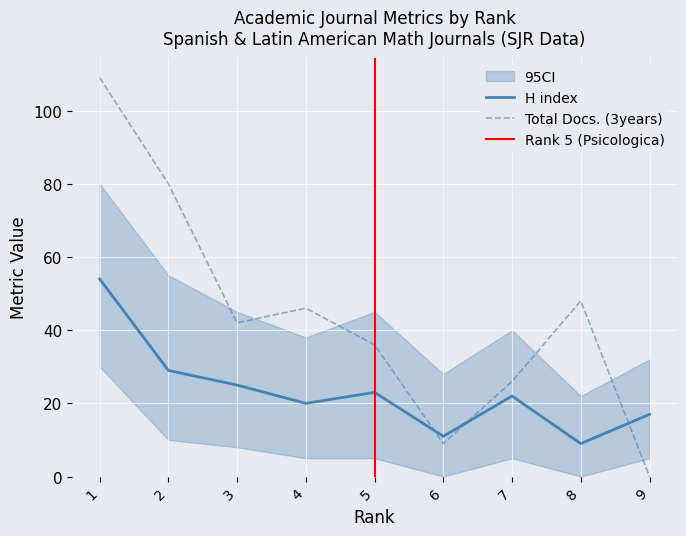

Which series ends up on top after the final intersection of H index and Total Docs. (3years)?

H index